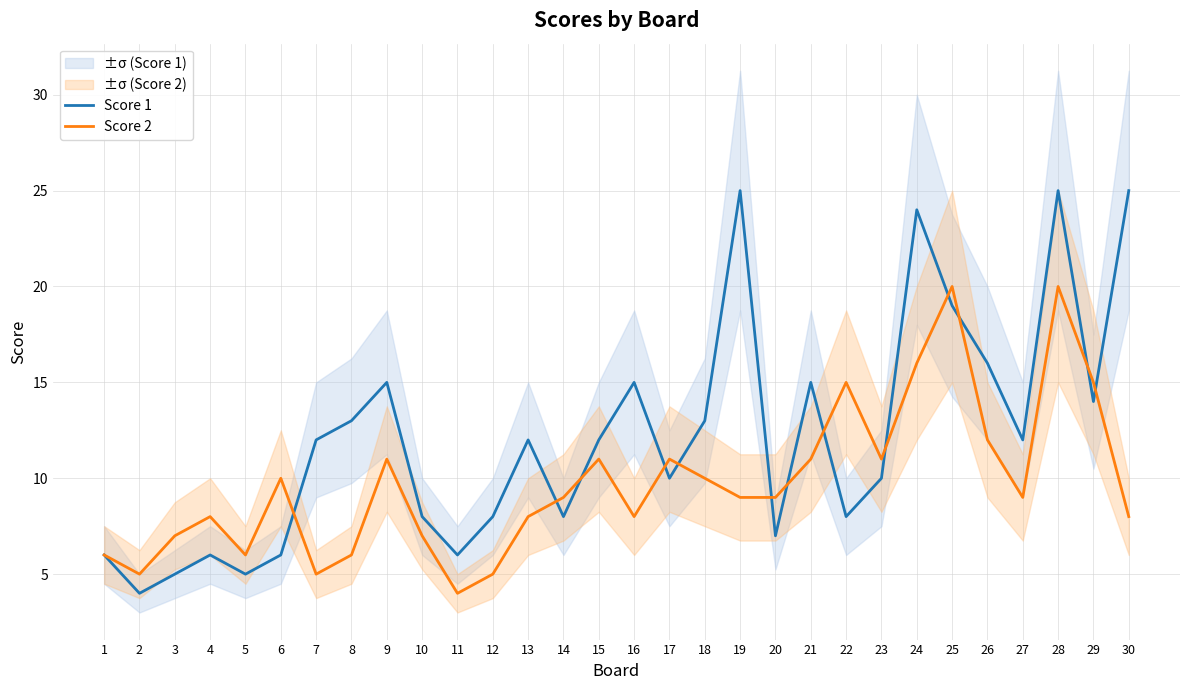

After their last crossing, which series has the higher values: Score 2 or Score 1?

Score 1